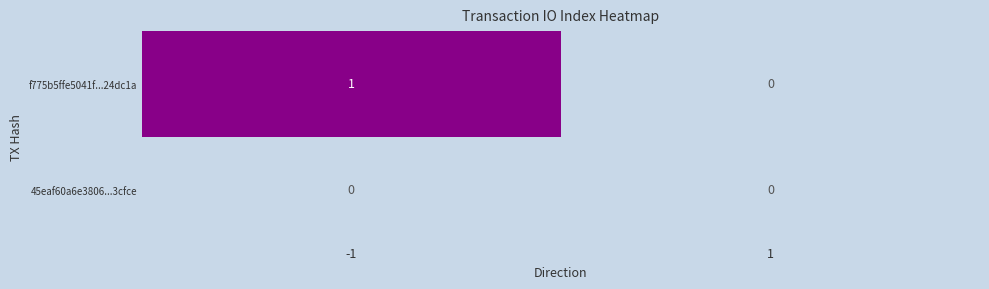

Which series has the largest total across all categories?

f775b5ffe5041f...24dc1a